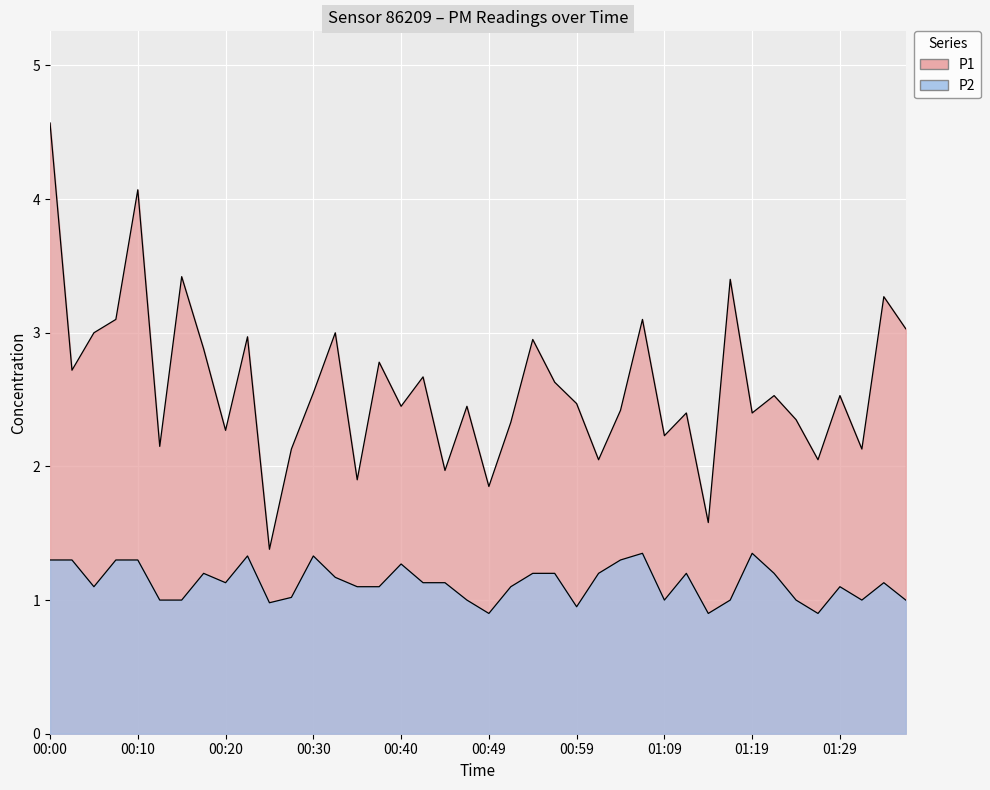

Which series changed the most between 00:00 and 01:36?

P1